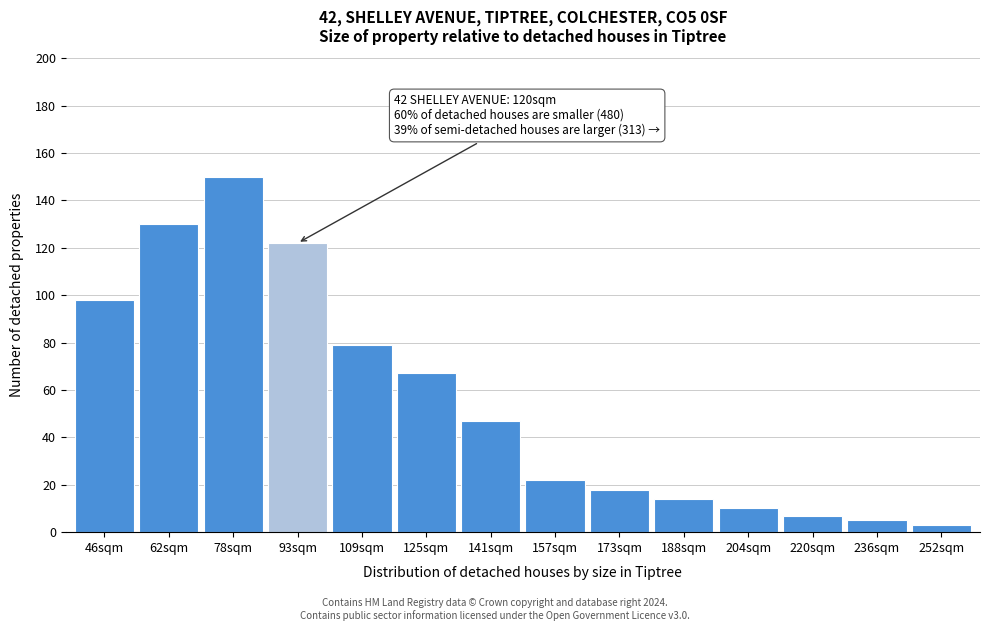

Reading left to right, what are all the values shown in this chart?

46sqm=98	62sqm=130	78sqm=150	93sqm=122	109sqm=79	125sqm=67	141sqm=47	157sqm=22	173sqm=18	188sqm=14	204sqm=10	220sqm=7	236sqm=5	252sqm=3